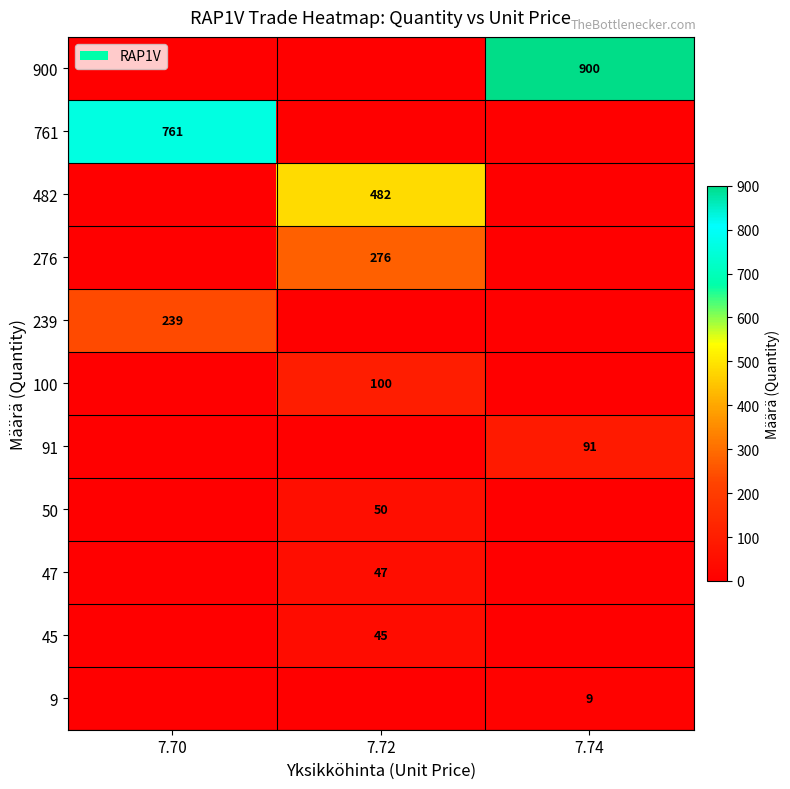

The value of 47 at 7.72 is 47. True or false?

True